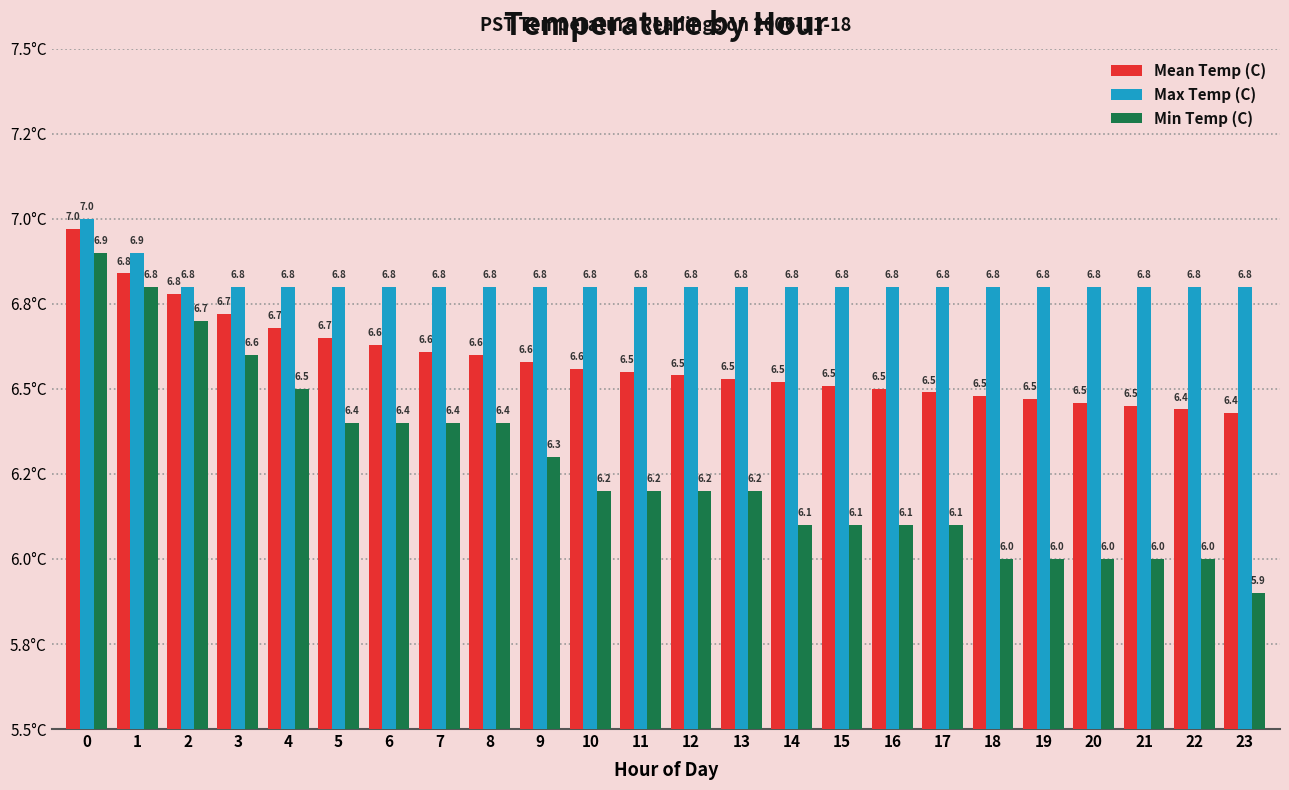

Between 9 and 16, which series saw the biggest shift?

Min Temp (C)